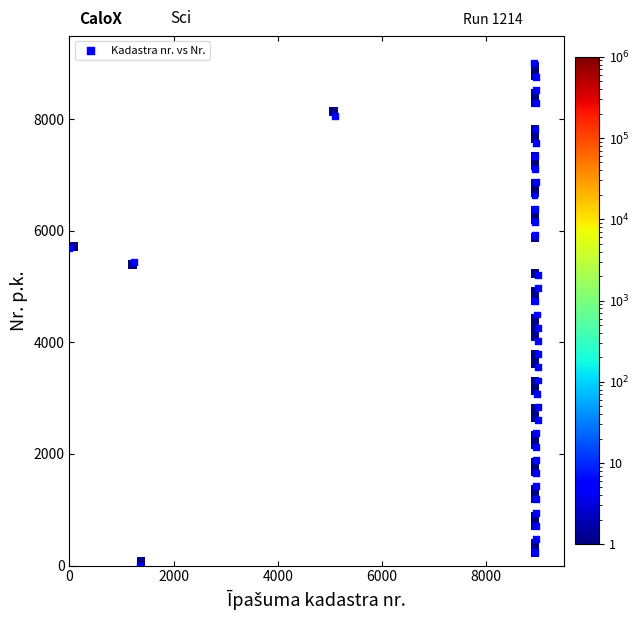

What is the range of X values (max minus min)?

9000.0